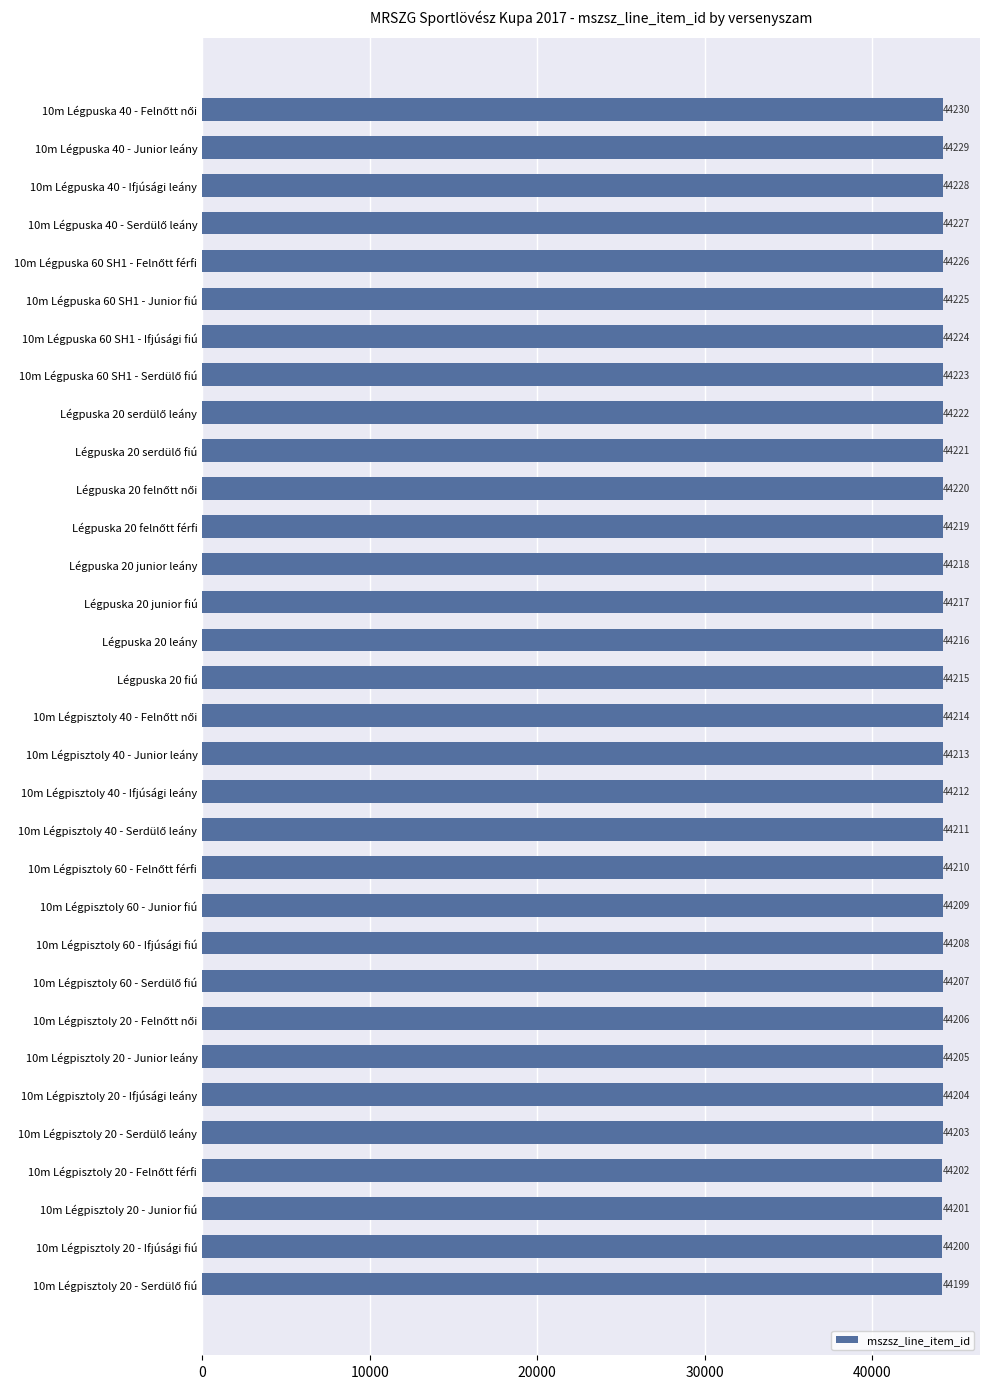

True or false: the data shows 44229 at 10m Légpuska 40 - Junior leány.

True